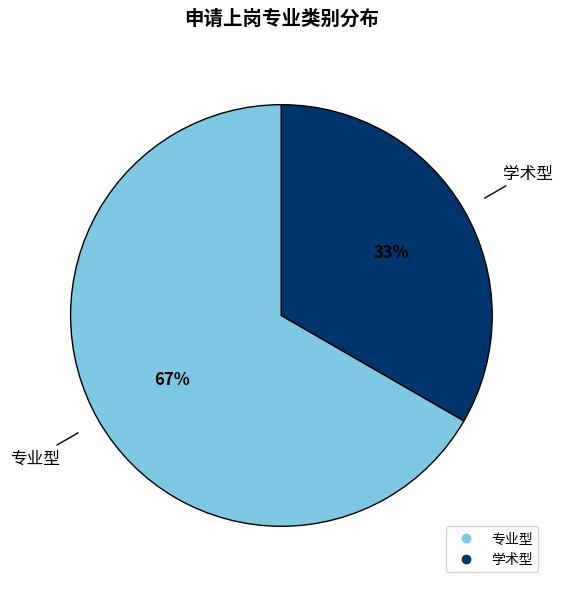

Is there a majority slice in this chart?

Yes